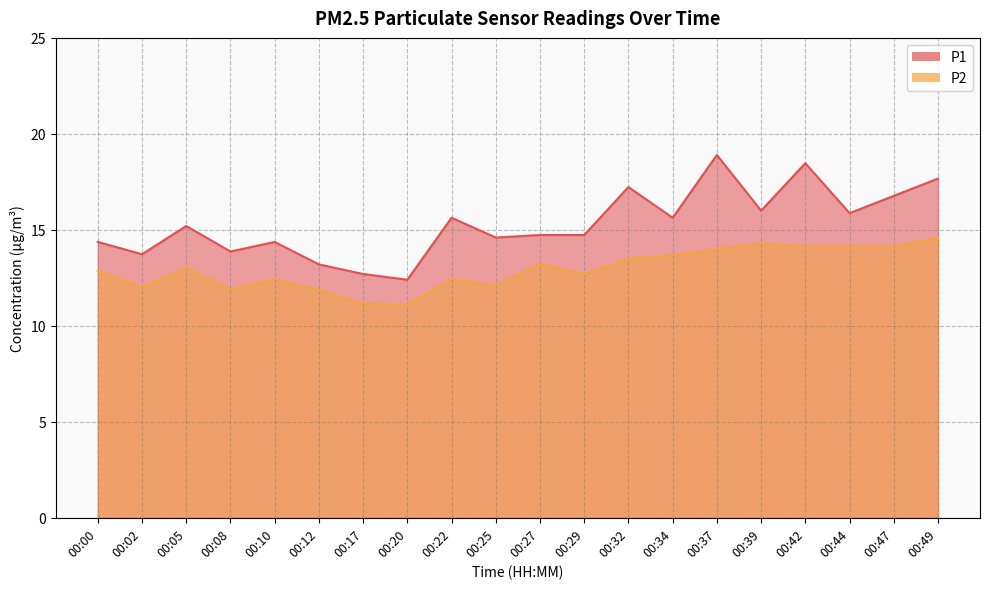

Which series has the largest total across all categories?

P1